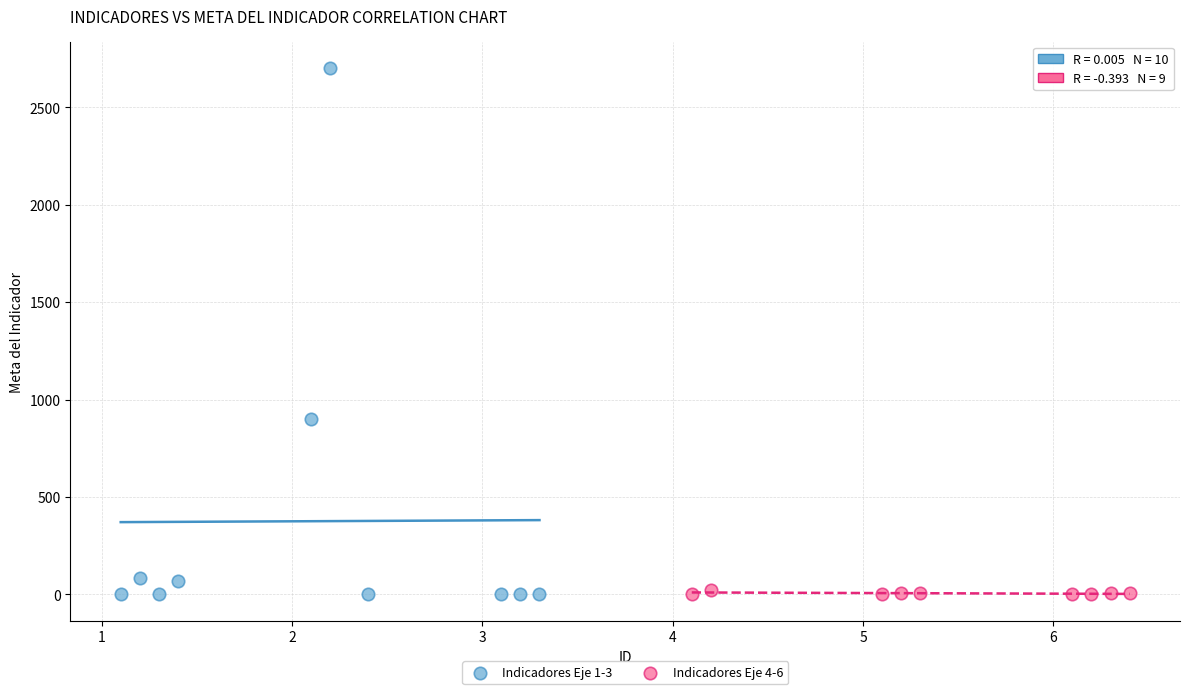

Which series has the largest Y range (max minus min)?

Indicadores Eje 1-3